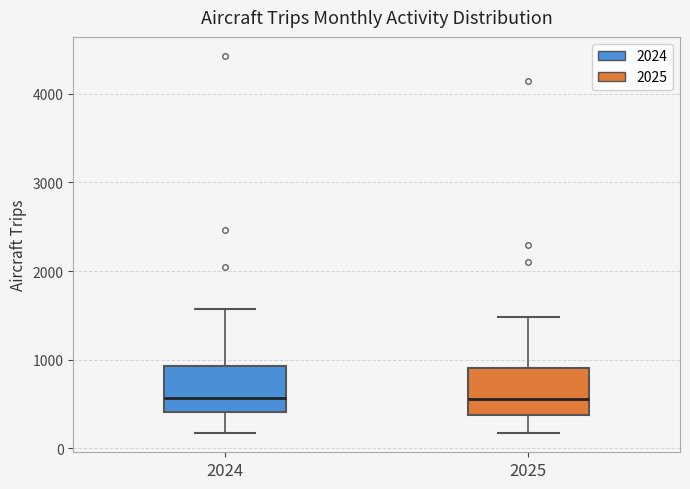

Where does the upper whisker of the box at x = 2025 end on the y-axis? The values are not printed on the chart, so give them approximately, as read against the axis.

1500